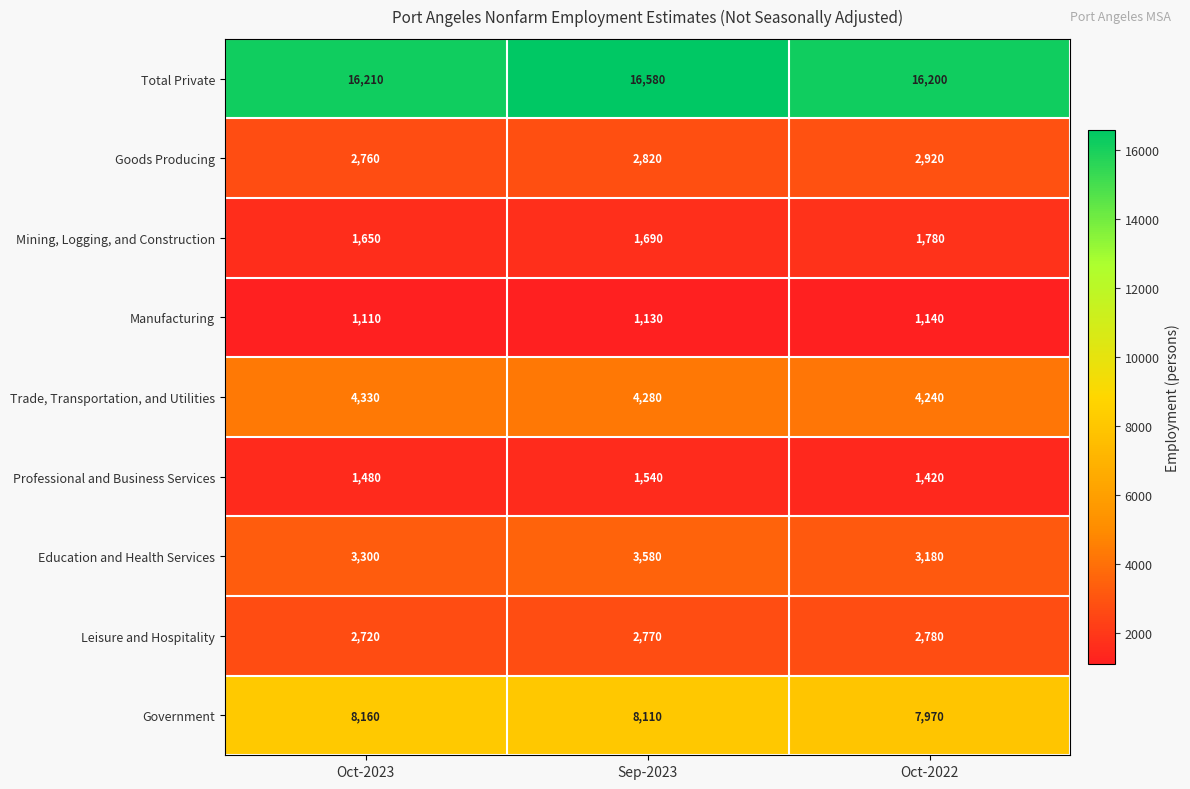

Count the number of data series in this chart.

9